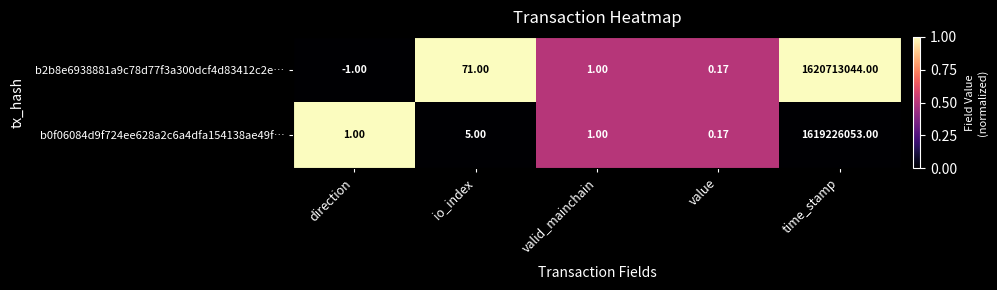

What is the spread (max minus min) of values at direction?

2.0